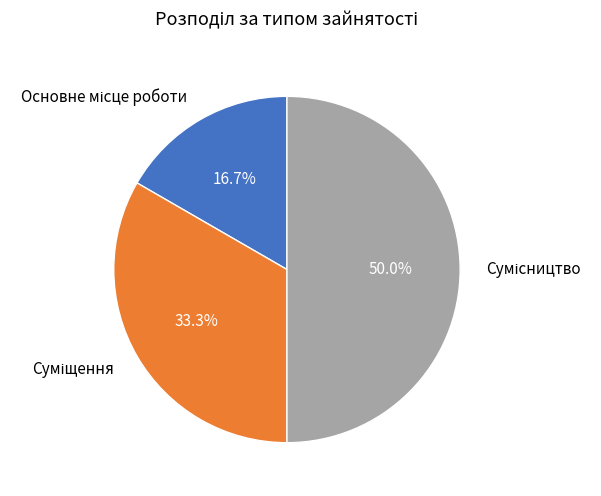

True or false: Суміщення accounts for 20% of the total.

False